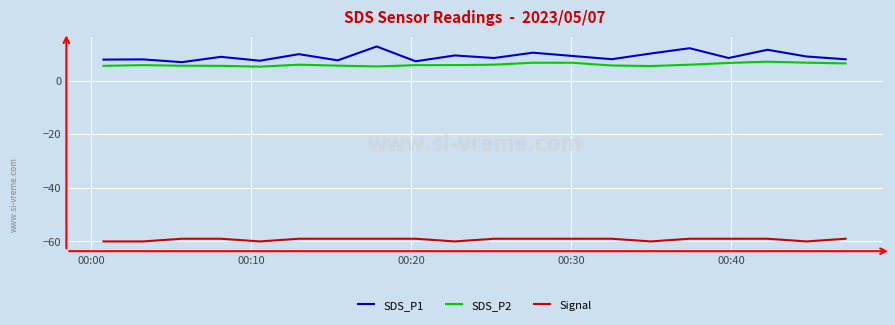

True or false: SDS_P2 has more than 2 points higher than both neighbors.

True